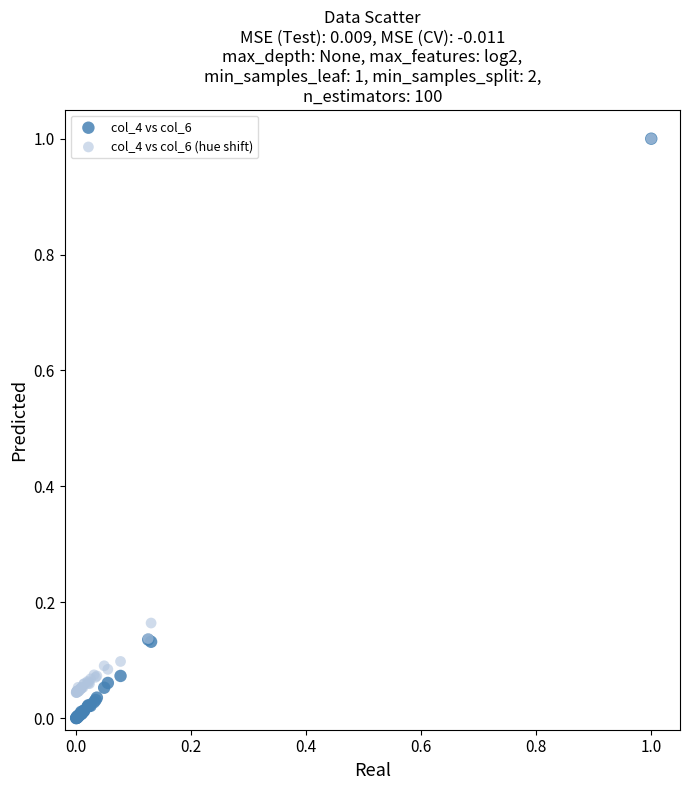

What are all the series names shown in the legend?

col_4 vs col_6, col_4 vs col_6 (hue shift)